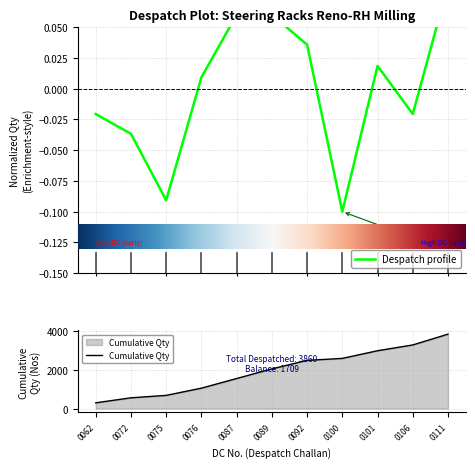

The value of Cumulative Qty at 0076 is 1060. True or false?

True